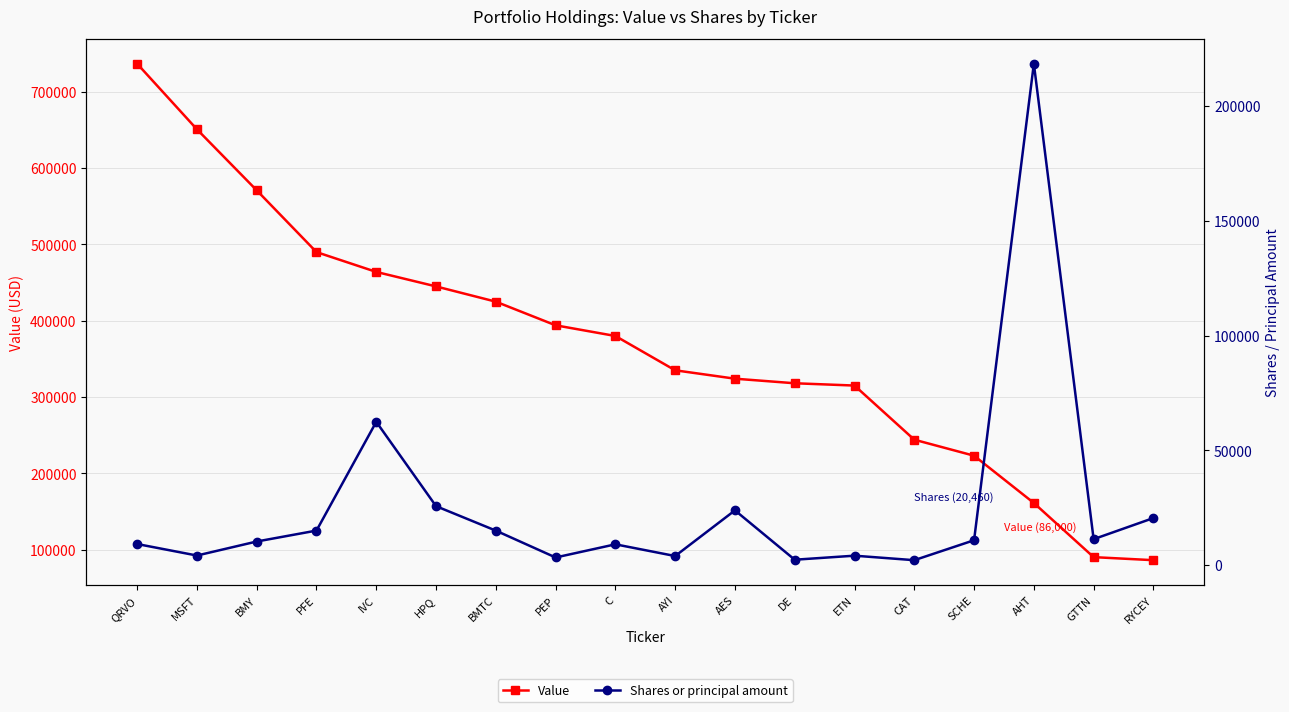

What is the maximum value shown in the chart?

737000